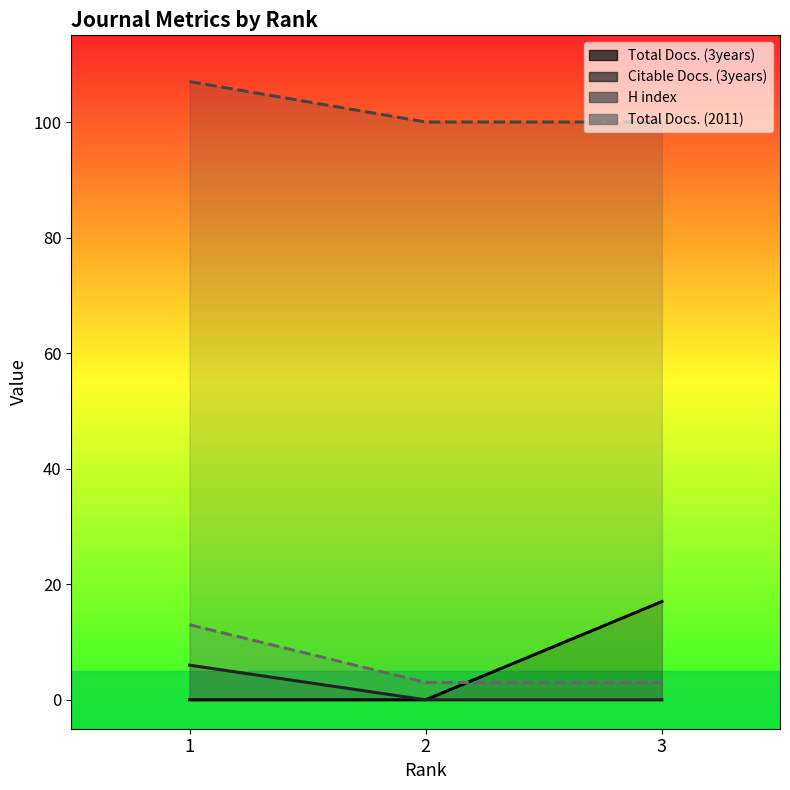

The value of Total Docs. (3years) at 2 is -9. True or false?

False